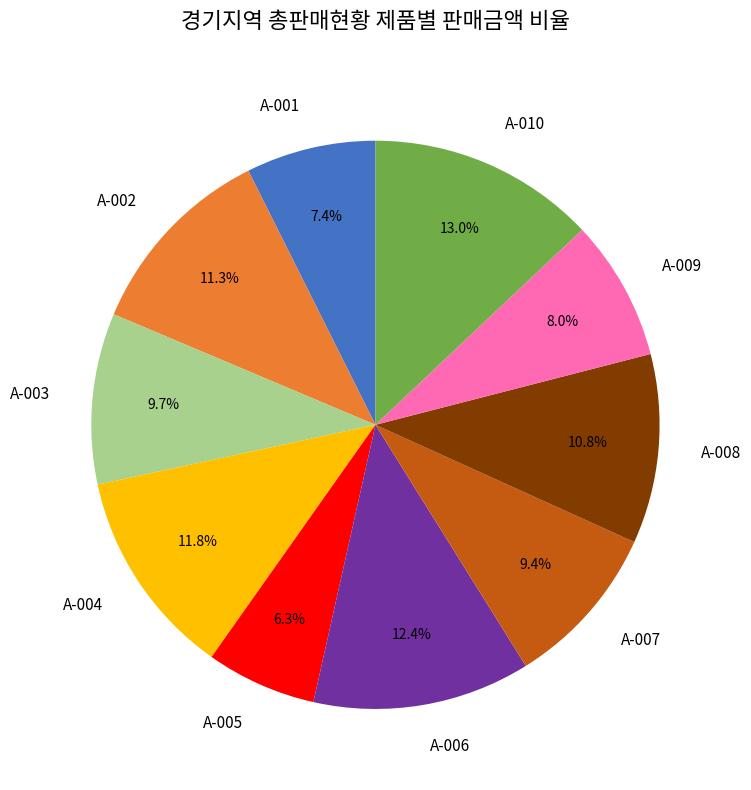

To the nearest percent, what portion does A-008 represent?

11%